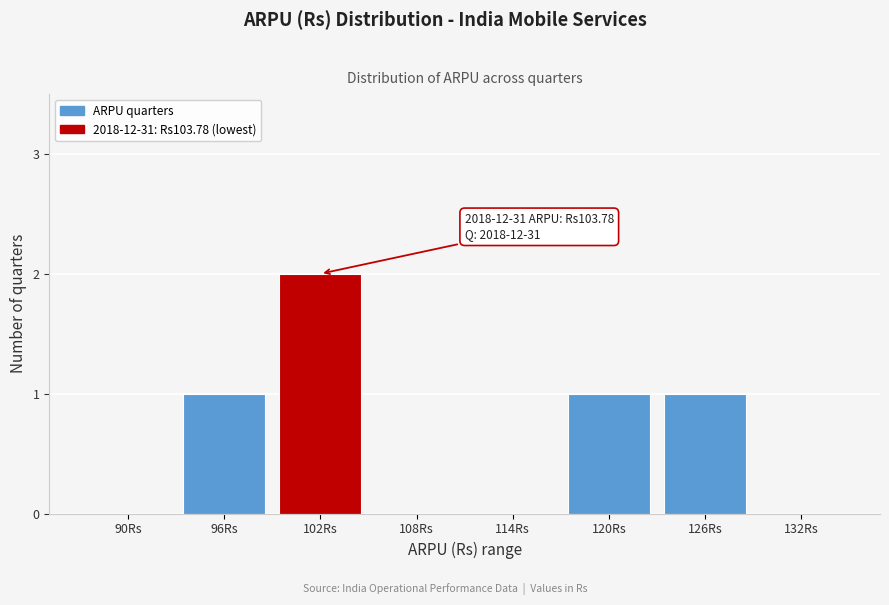

Reading left to right, list all the values displayed in this chart.

90Rs=0	96Rs=1	102Rs=2	108Rs=0	114Rs=0	120Rs=1	126Rs=1	132Rs=0